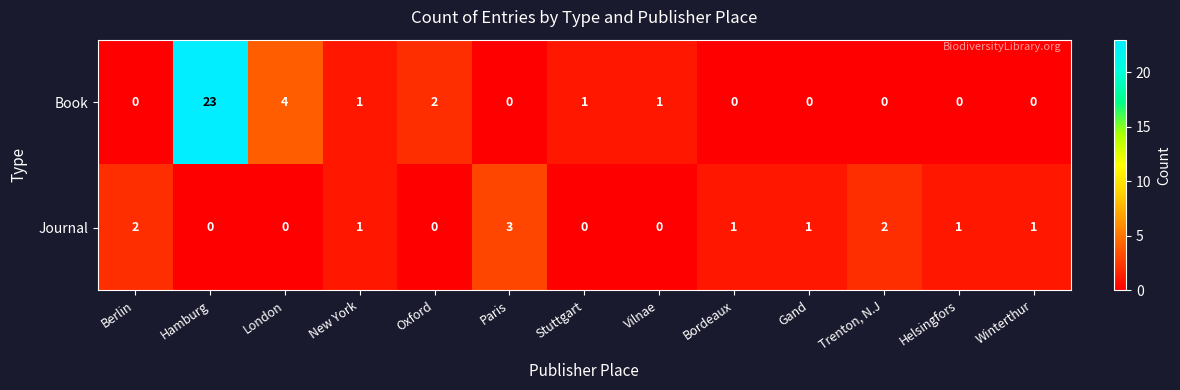

At which category is the sum across all series the highest?

Hamburg